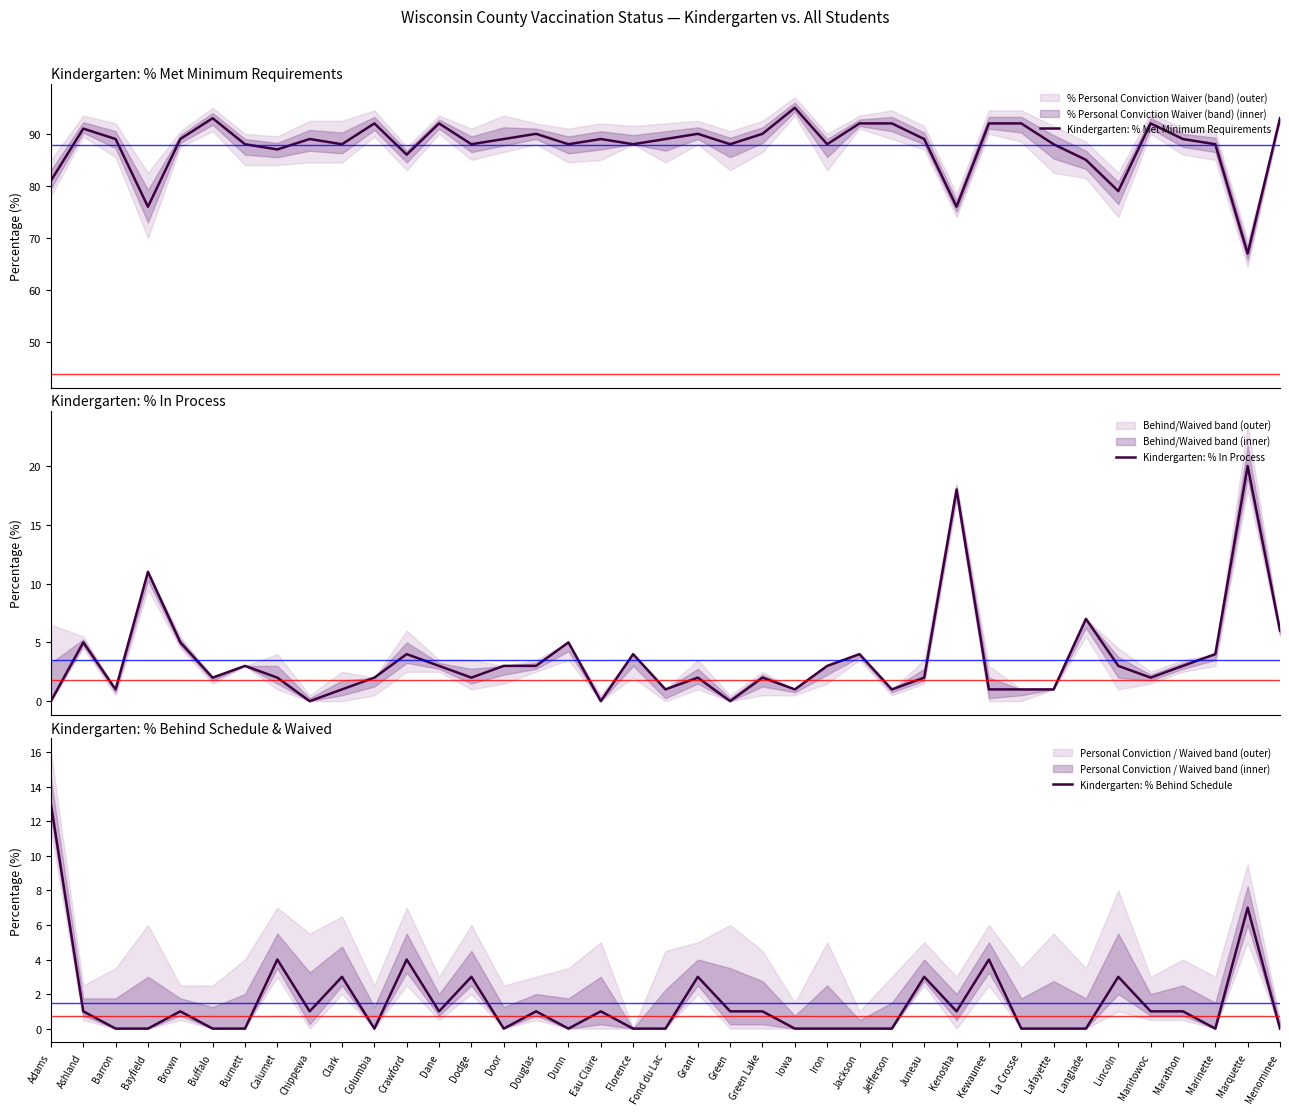

What is the sum of all Kindergarten: % Behind Schedule values?

58